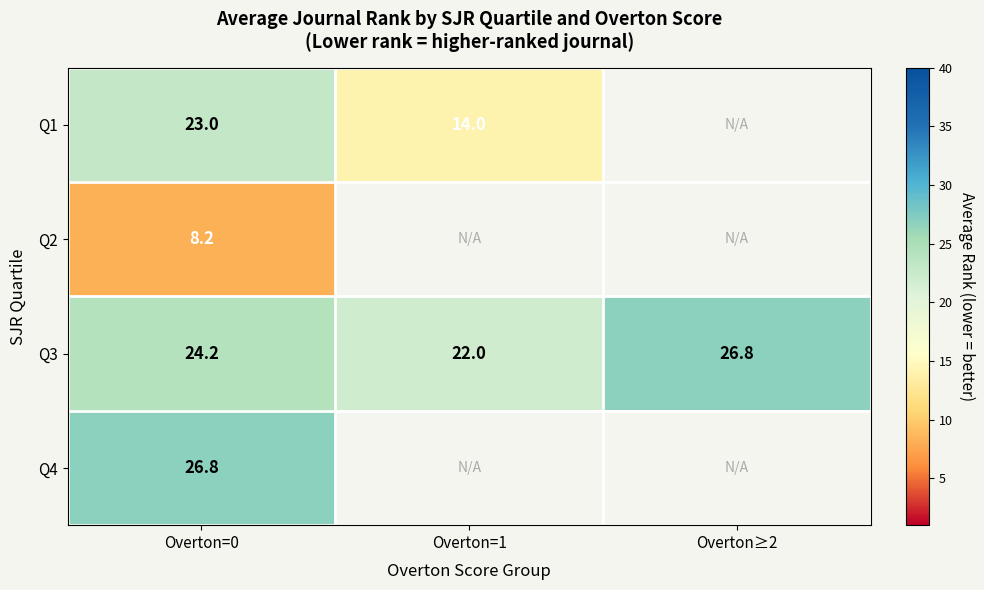

Which category has the lowest value in the Q3 series?

Overton=1